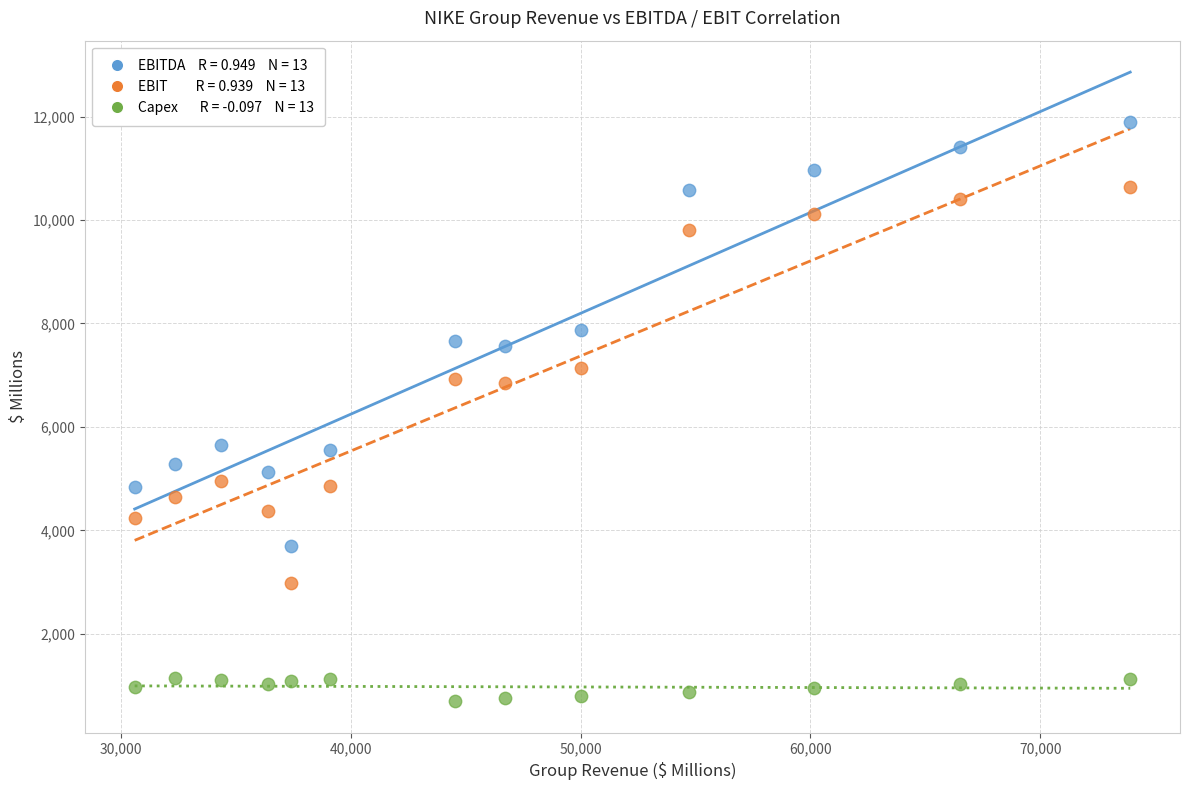

Across all data points, what is the range of X values (max minus min)?

43315.7